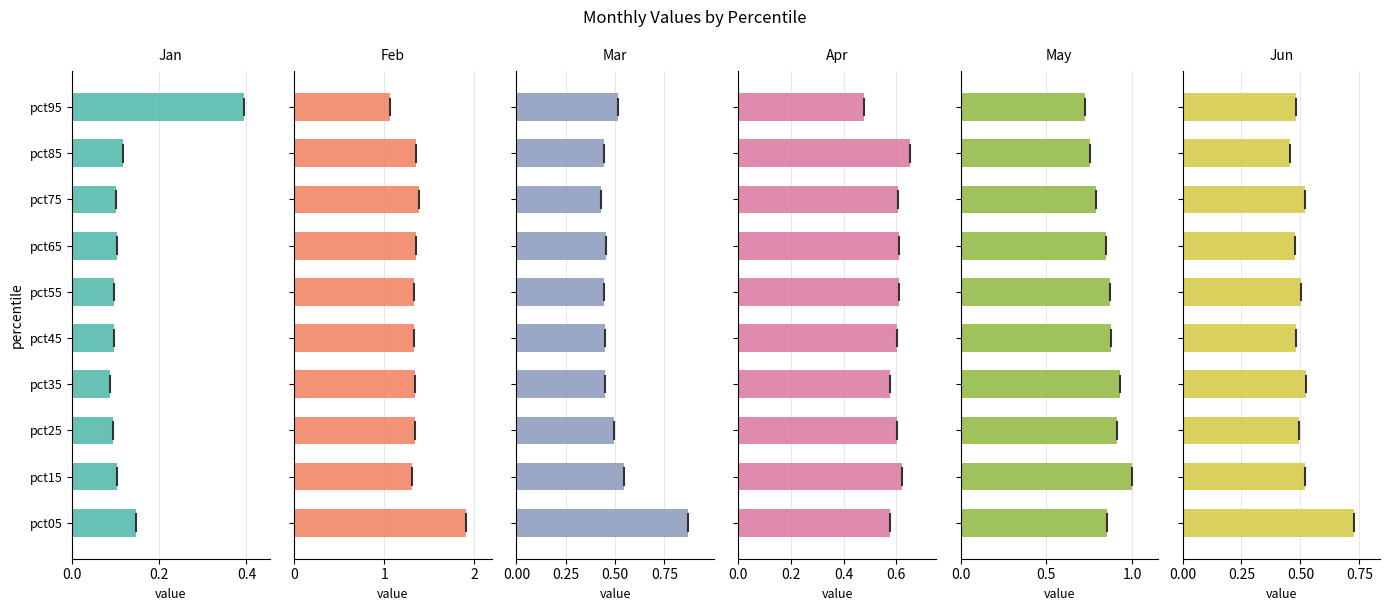

How many bars are there in total?

60